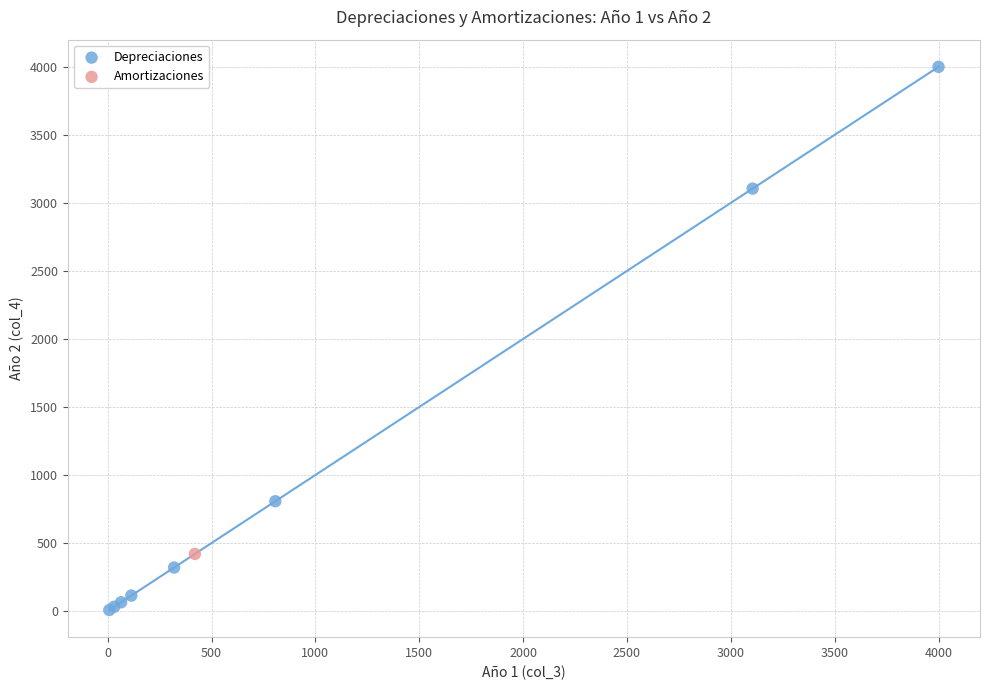

What are all the series names shown in the legend?

Depreciaciones, Amortizaciones